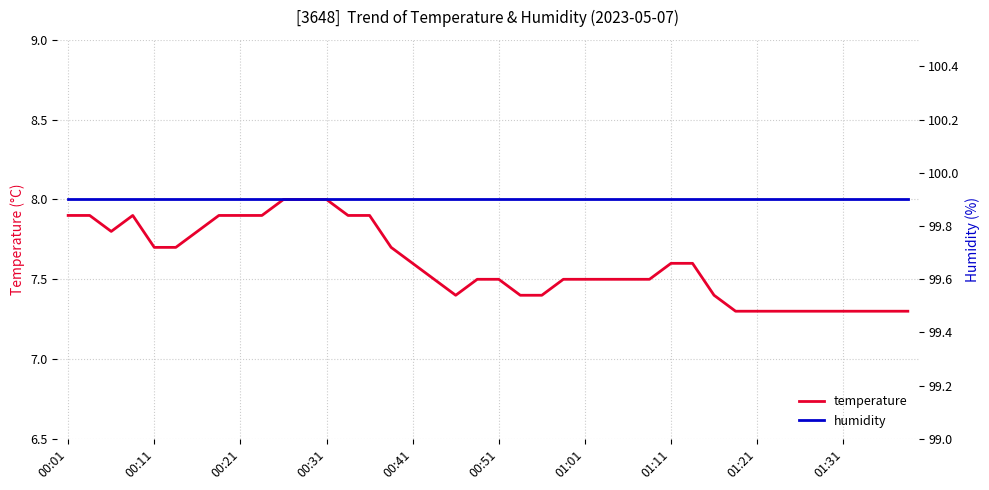

Which series has the widest spread of values?

temperature